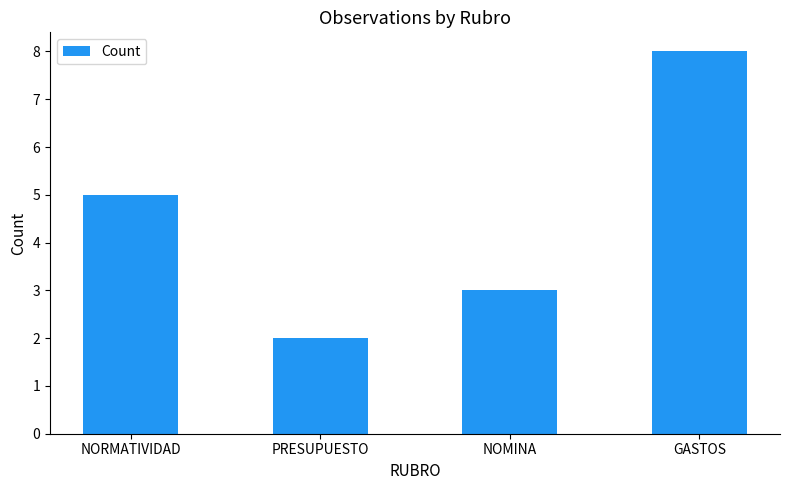

Rank the categories by value from highest to lowest.

GASTOS, NORMATIVIDAD, NOMINA, PRESUPUESTO